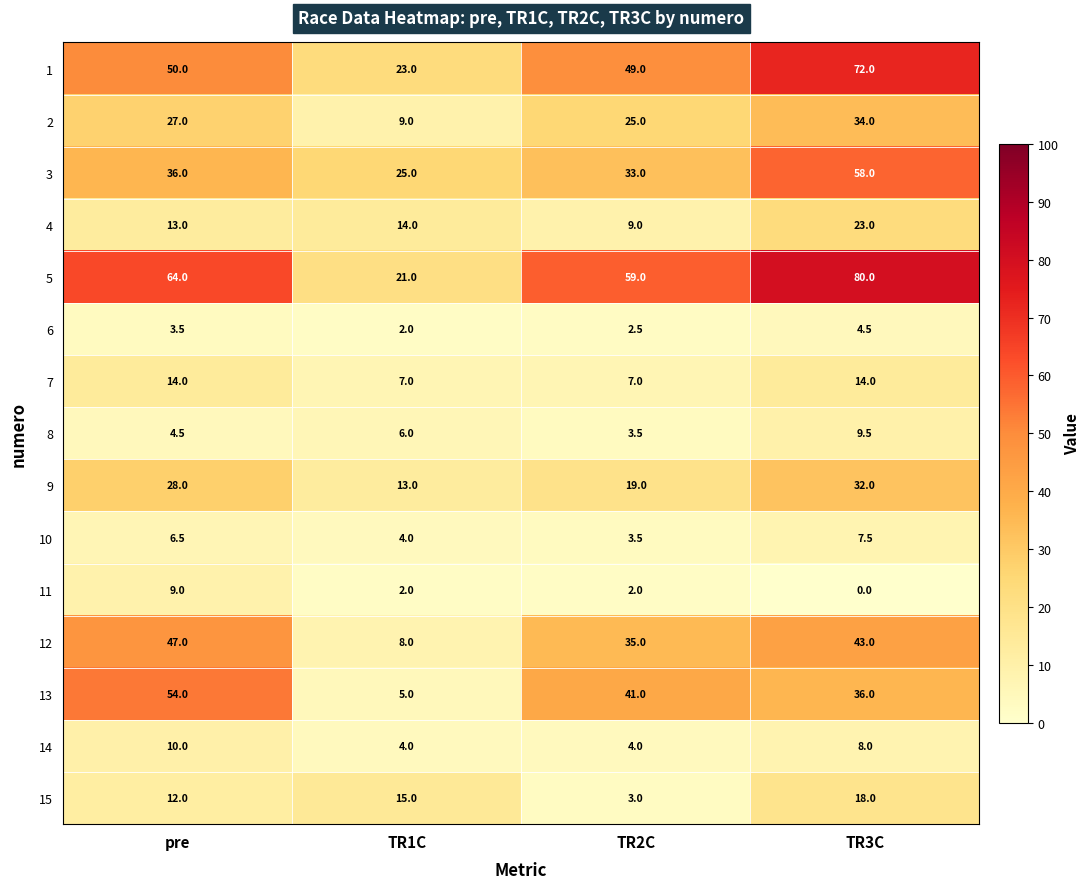

What is the sum of the 11 values at pre and TR3C?

9.0